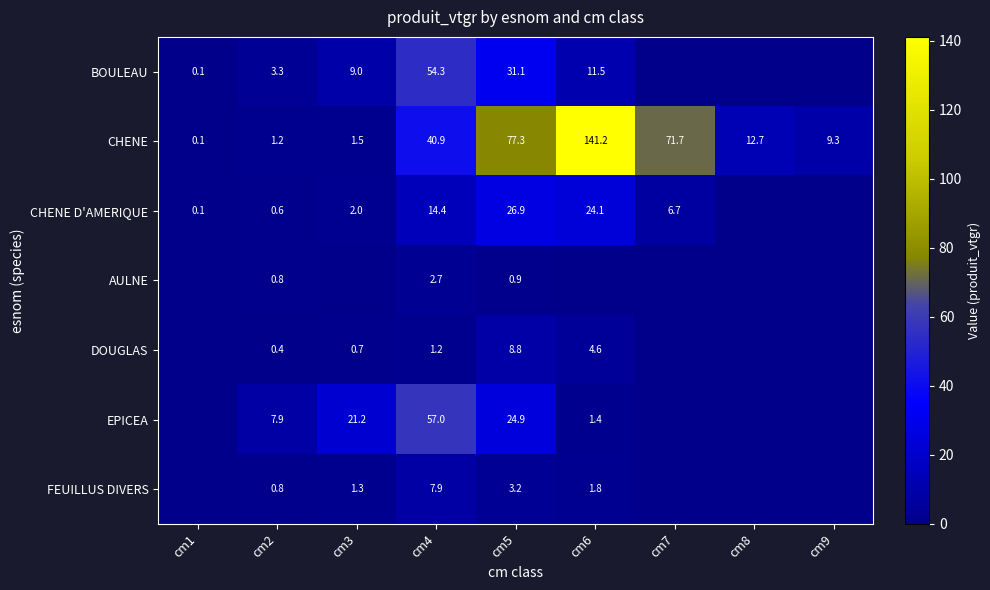

The CHENE D'AMERIQUE series shows 1.0 at cm3. True or false?

False